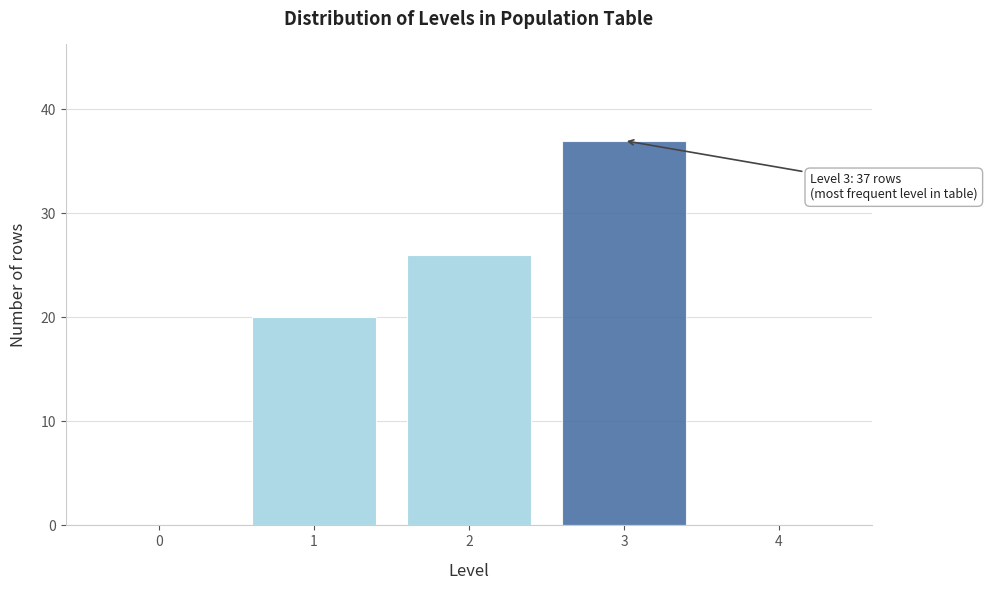

Reading right to left, what are all the values shown in this chart?

4=0	3=37	2=26	1=20	0=0